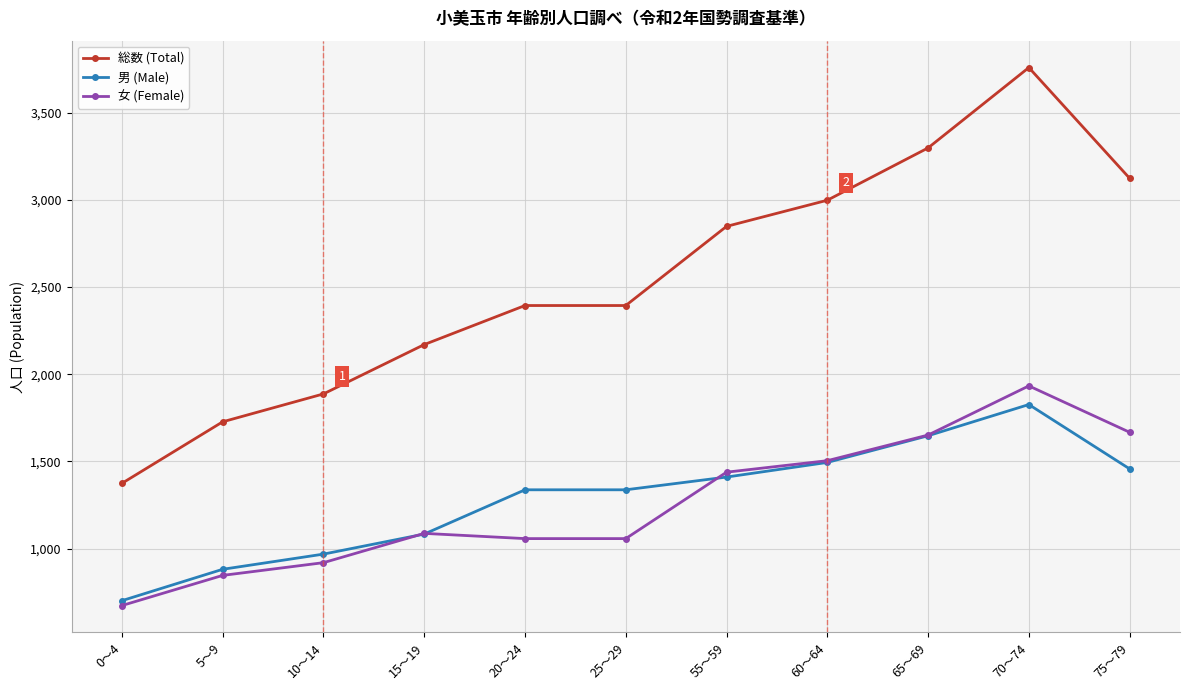

Which series has the largest range (max minus min)?

総数 (Total)